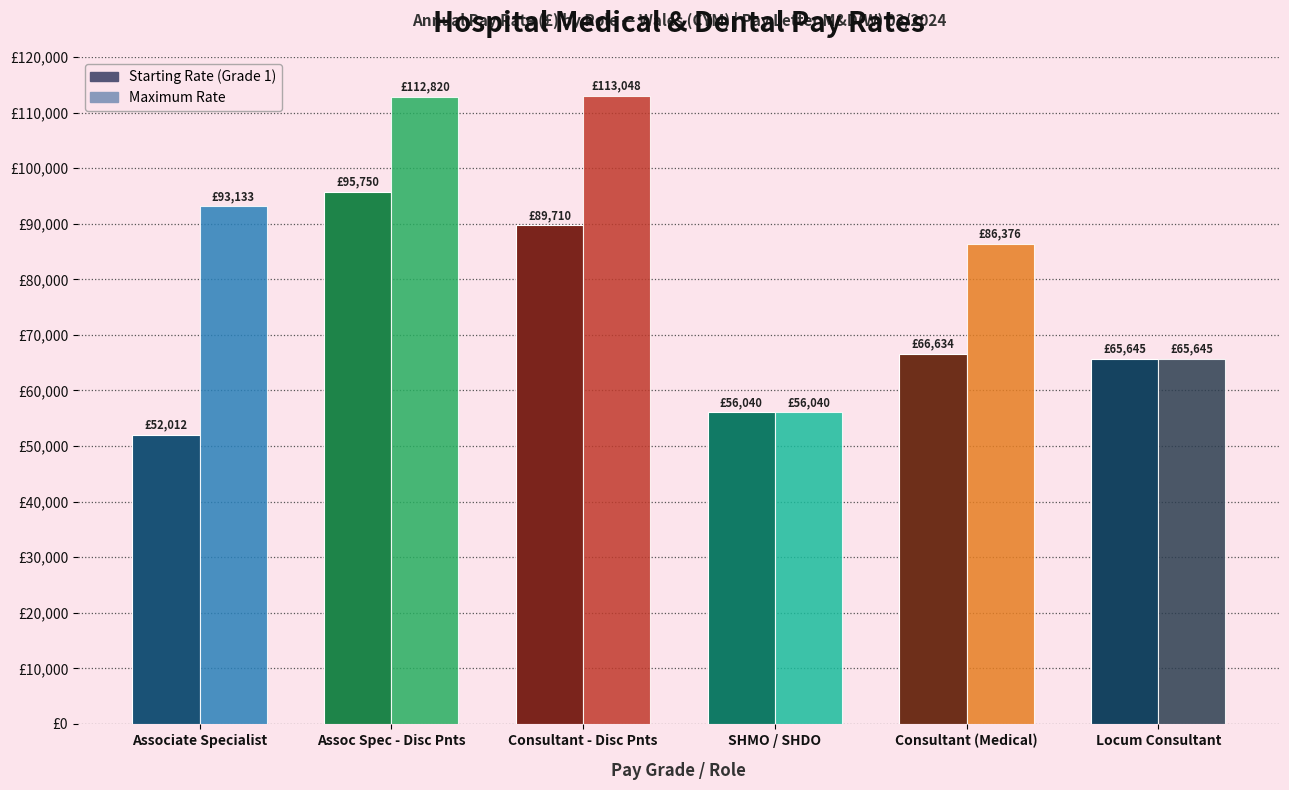

Rank the series at Consultant (Medical) from lowest to highest value.

Starting Rate (Grade 1), Maximum Rate